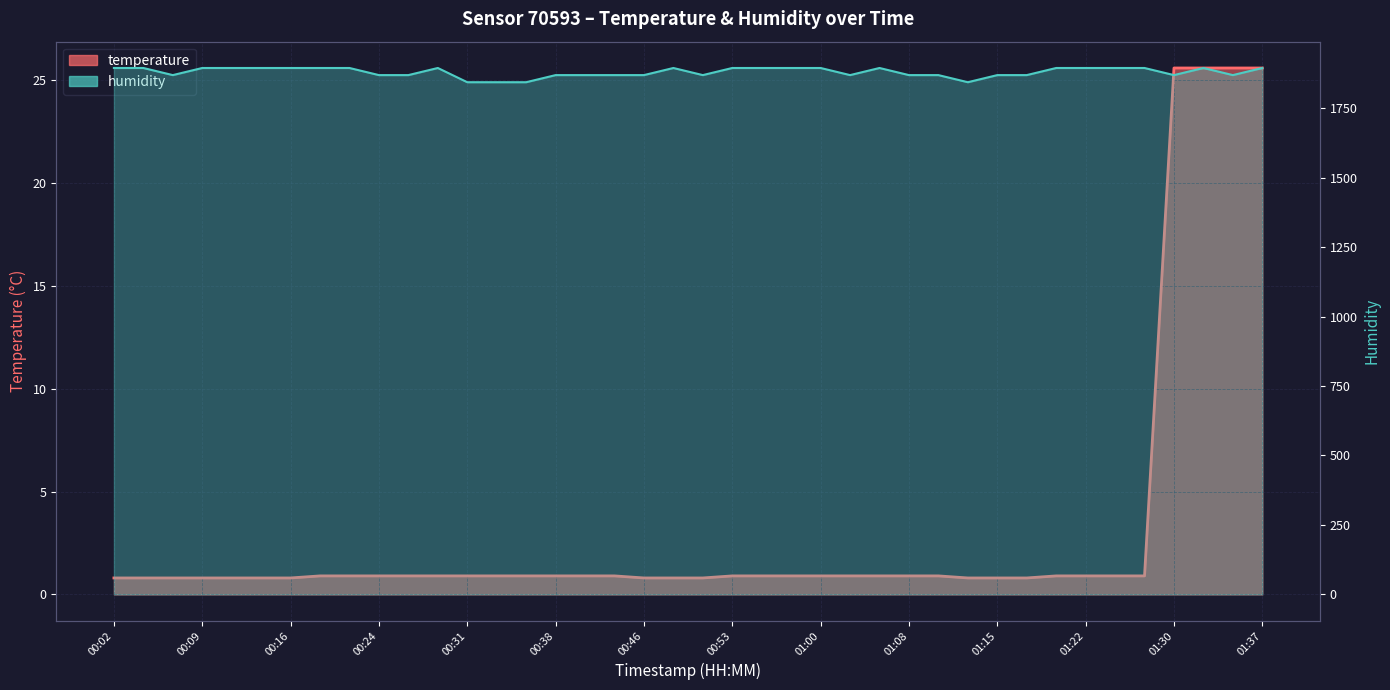

Which category has the highest value across all series?

00:02